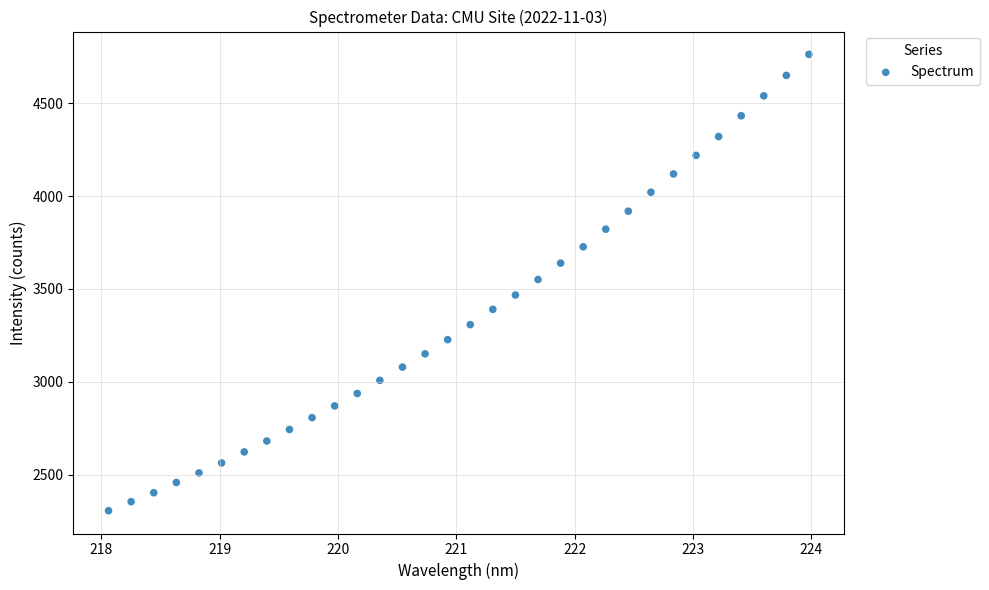

What is the range of X values (max minus min)?

5.9